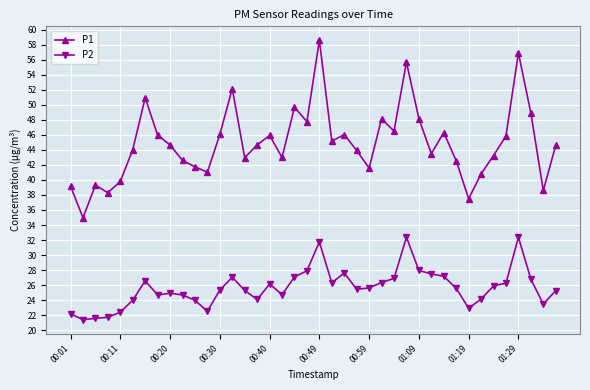

Which series has the largest total across all categories?

P1